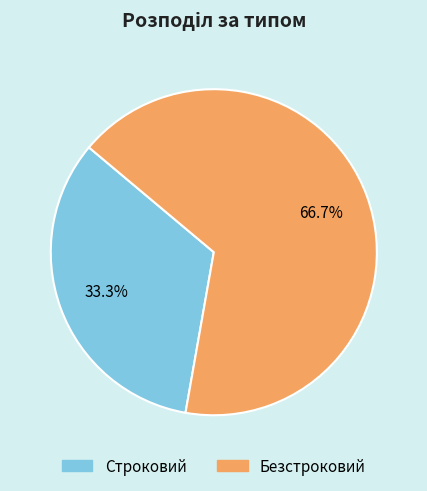

What percentage is the Строковий slice, to the nearest percent?

33%